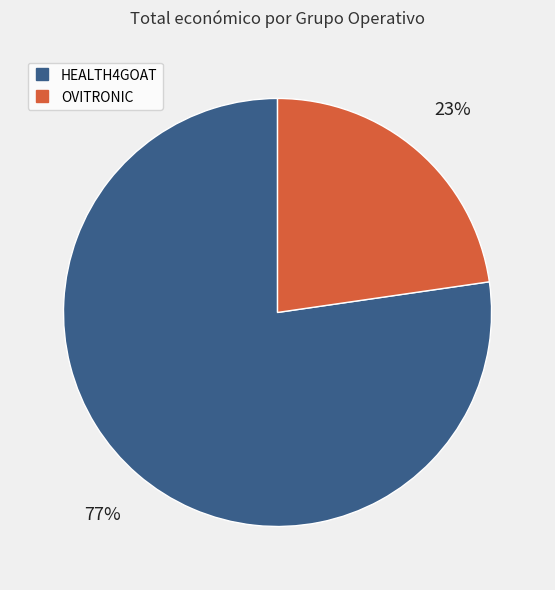

What percentage is the OVITRONIC slice, to the nearest percent?

23%